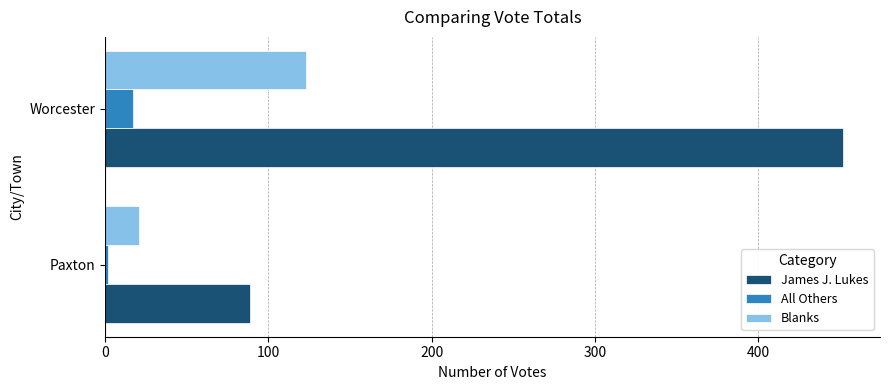

What is the difference between the maximum and minimum values in the James J. Lukes series?

363